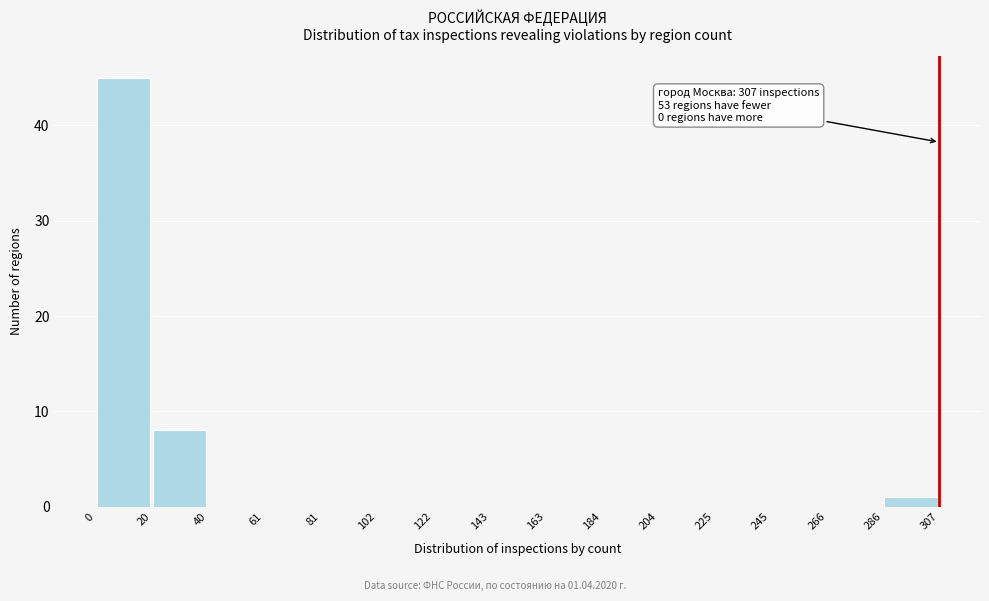

Over which range of the x-axis is the bar tallest?

0 to 20